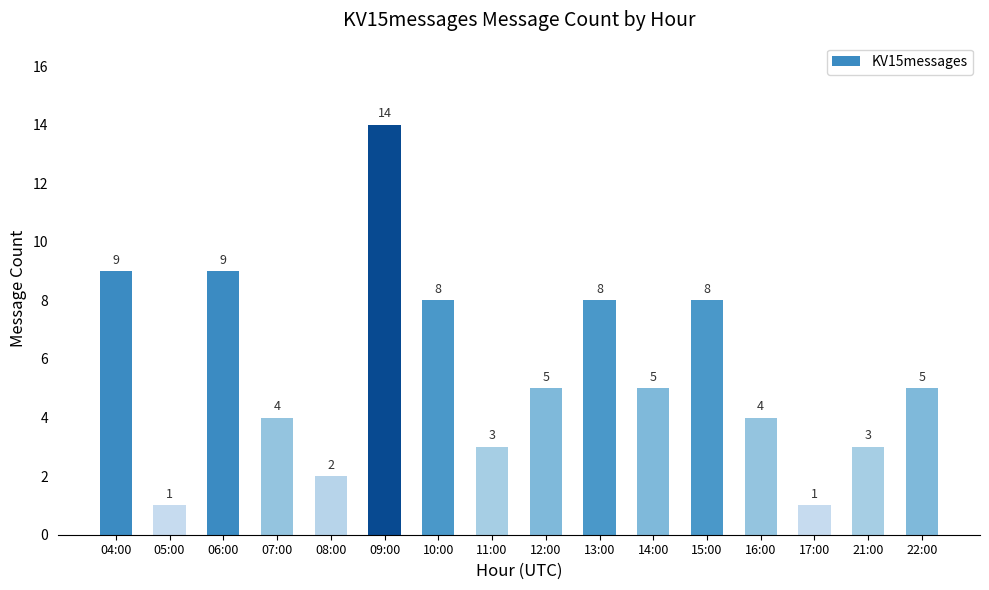

Reading left to right, what are all the values shown in this chart?

04:00=9	05:00=1	06:00=9	07:00=4	08:00=2	09:00=14	10:00=8	11:00=3	12:00=5	13:00=8	14:00=5	15:00=8	16:00=4	17:00=1	21:00=3	22:00=5